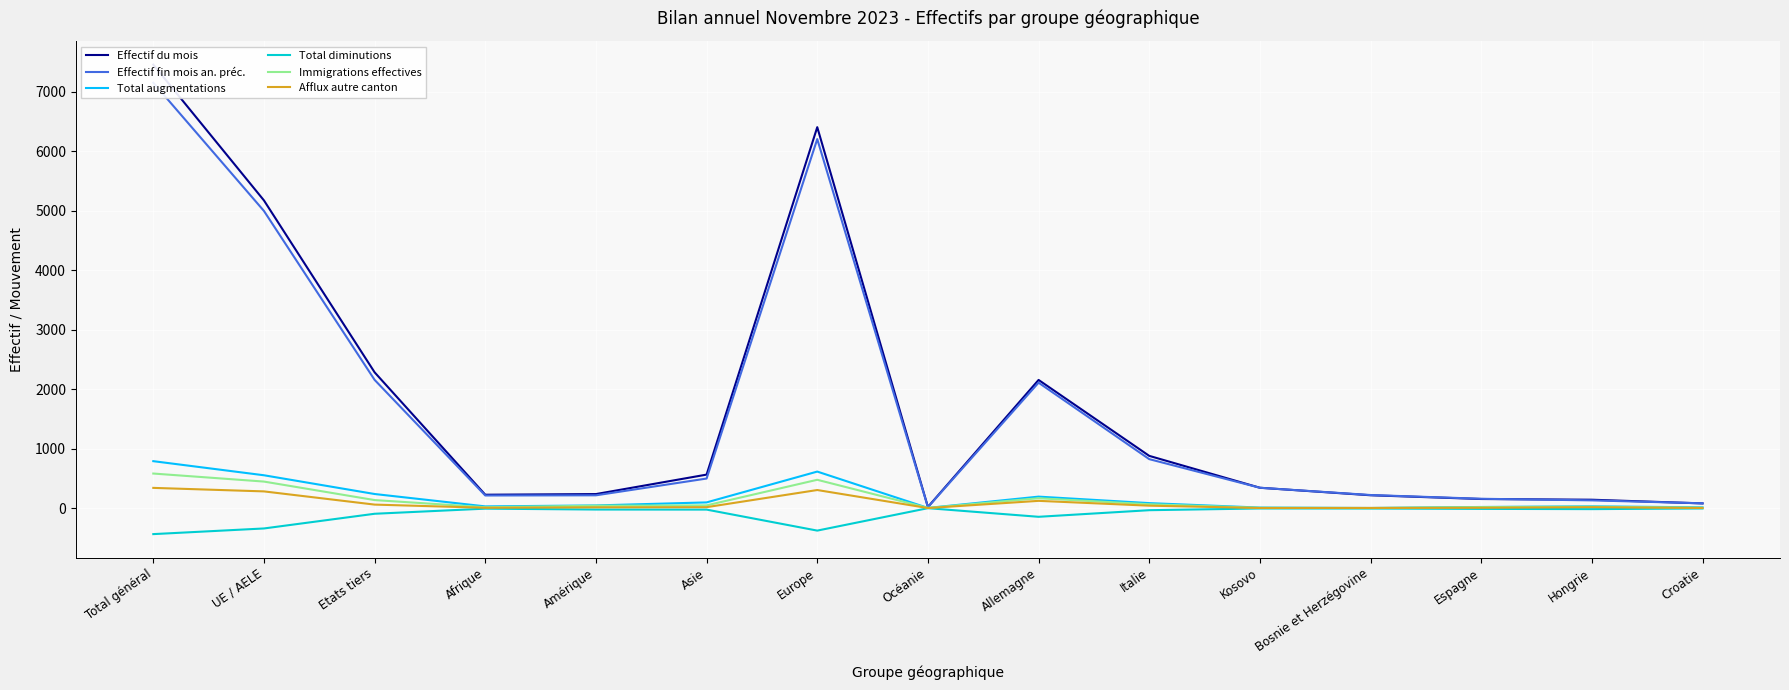

True or false: Afflux autre canton and Effectif du mois cross at least once.

False